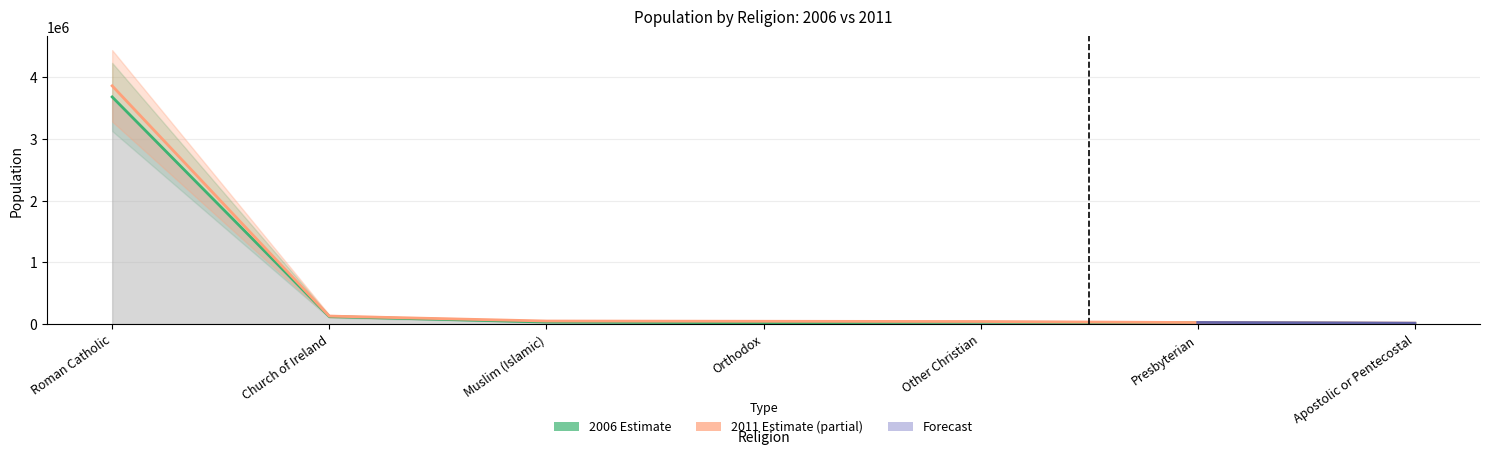

Count the number of categories in the chart.

7